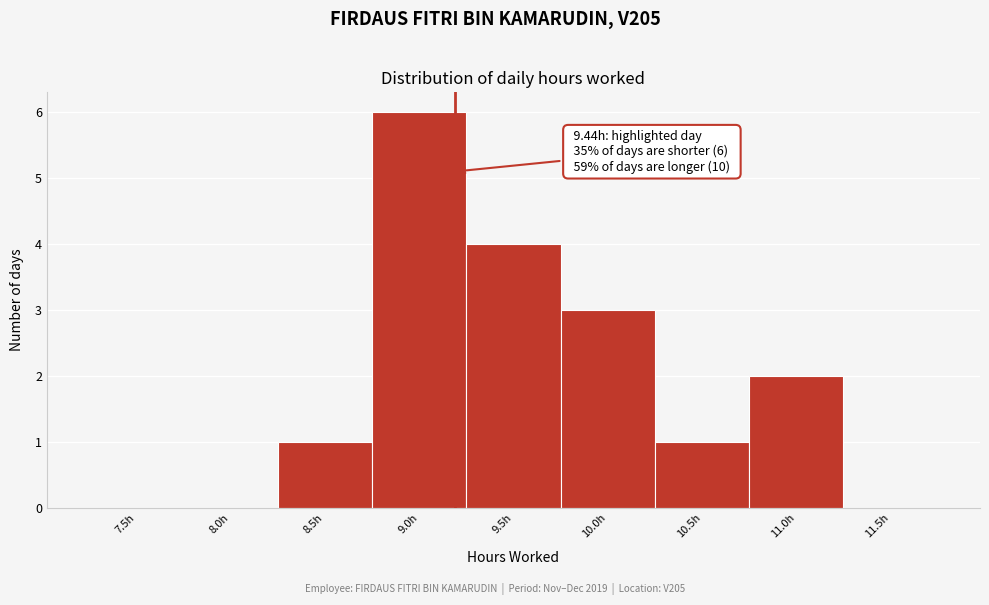

Reading left to right, transcribe all the data shown in this chart.

7.5h=0	8.0h=0	8.5h=1	9.0h=6	9.5h=4	10.0h=3	10.5h=1	11.0h=2	11.5h=0